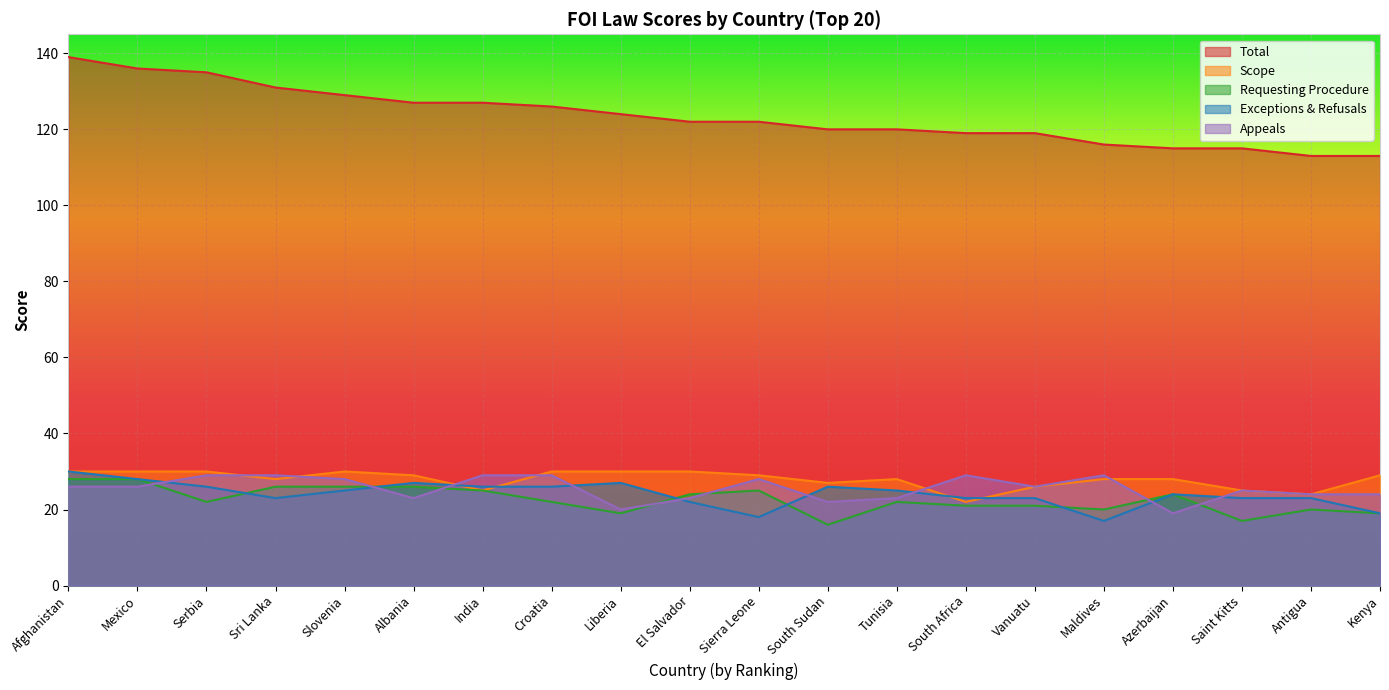

Reading right to left, list all the values displayed in this chart.

Total: Kenya=113	Antigua=113	Saint Kitts=115	Azerbaijan=115	Maldives=116	Vanuatu=119	South Africa=119	Tunisia=120	South Sudan=120	Sierra Leone=122	El Salvador=122	Liberia=124	Croatia=126	India=127	Albania=127	Slovenia=129	Sri Lanka=131	Serbia=135	Mexico=136	Afghanistan=139
Scope: Kenya=29	Antigua=24	Saint Kitts=25	Azerbaijan=28	Maldives=28	Vanuatu=26	South Africa=22	Tunisia=28	South Sudan=27	Sierra Leone=29	El Salvador=30	Liberia=30	Croatia=30	India=25	Albania=29	Slovenia=30	Sri Lanka=28	Serbia=30	Mexico=30	Afghanistan=30
Requesting Procedure: Kenya=19	Antigua=20	Saint Kitts=17	Azerbaijan=24	Maldives=20	Vanuatu=21	South Africa=21	Tunisia=22	South Sudan=16	Sierra Leone=25	El Salvador=24	Liberia=19	Croatia=22	India=25	Albania=26	Slovenia=26	Sri Lanka=26	Serbia=22	Mexico=28	Afghanistan=28
Exceptions & Refusals: Kenya=19	Antigua=23	Saint Kitts=23	Azerbaijan=24	Maldives=17	Vanuatu=23	South Africa=23	Tunisia=25	South Sudan=26	Sierra Leone=18	El Salvador=22	Liberia=27	Croatia=26	India=26	Albania=27	Slovenia=25	Sri Lanka=23	Serbia=26	Mexico=28	Afghanistan=30
Appeals: Kenya=24	Antigua=24	Saint Kitts=25	Azerbaijan=19	Maldives=29	Vanuatu=26	South Africa=29	Tunisia=23	South Sudan=22	Sierra Leone=28	El Salvador=23	Liberia=20	Croatia=29	India=29	Albania=23	Slovenia=28	Sri Lanka=29	Serbia=29	Mexico=26	Afghanistan=26